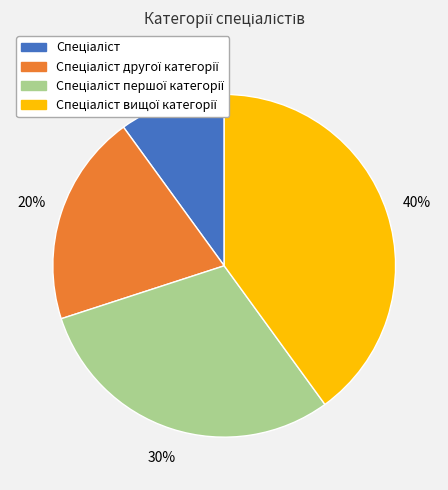

Is there a majority slice in this chart?

No